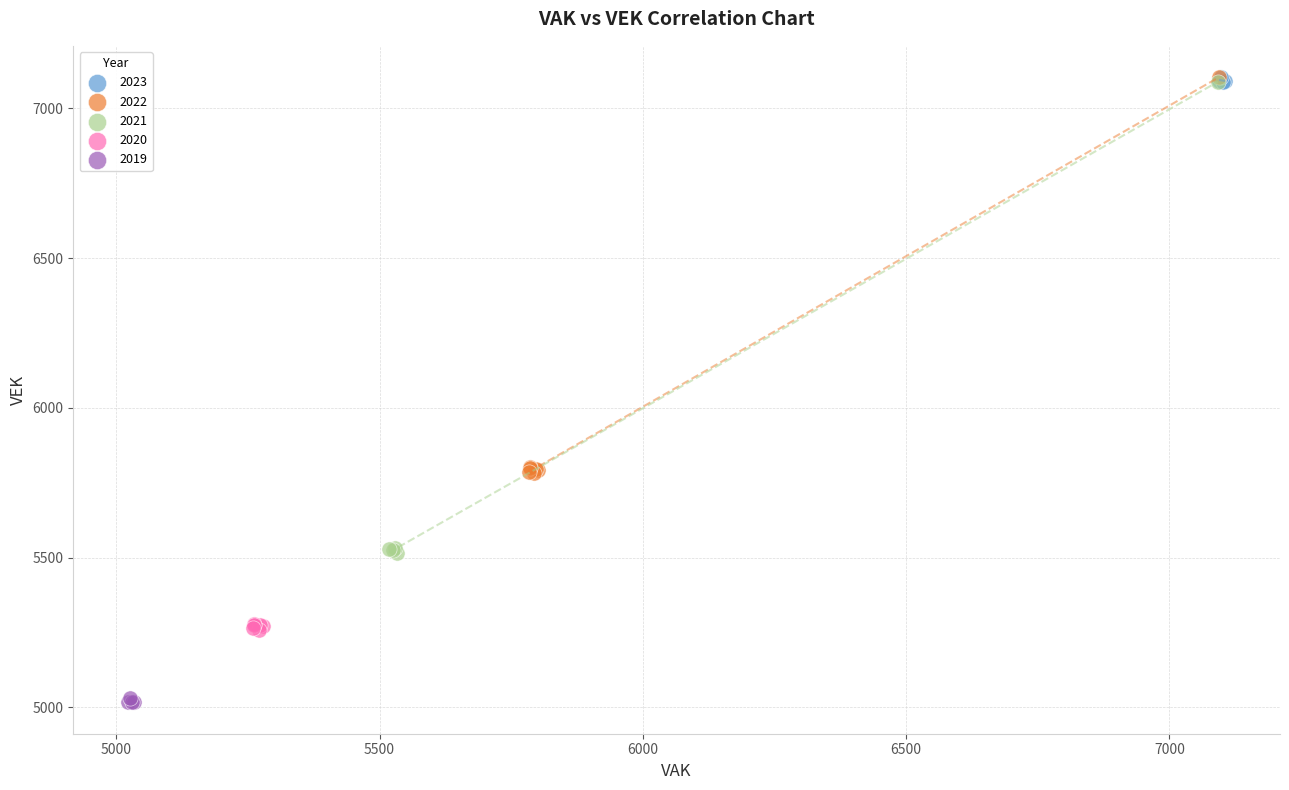

Which series has the largest Y range (max minus min)?

2021